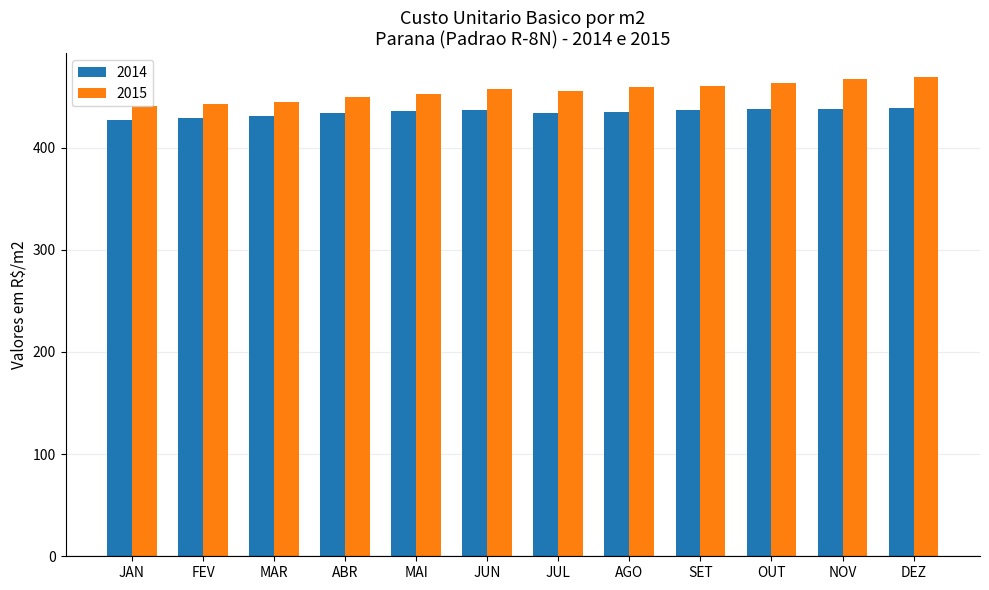

Rank the series at SET from highest to lowest value.

2015, 2014